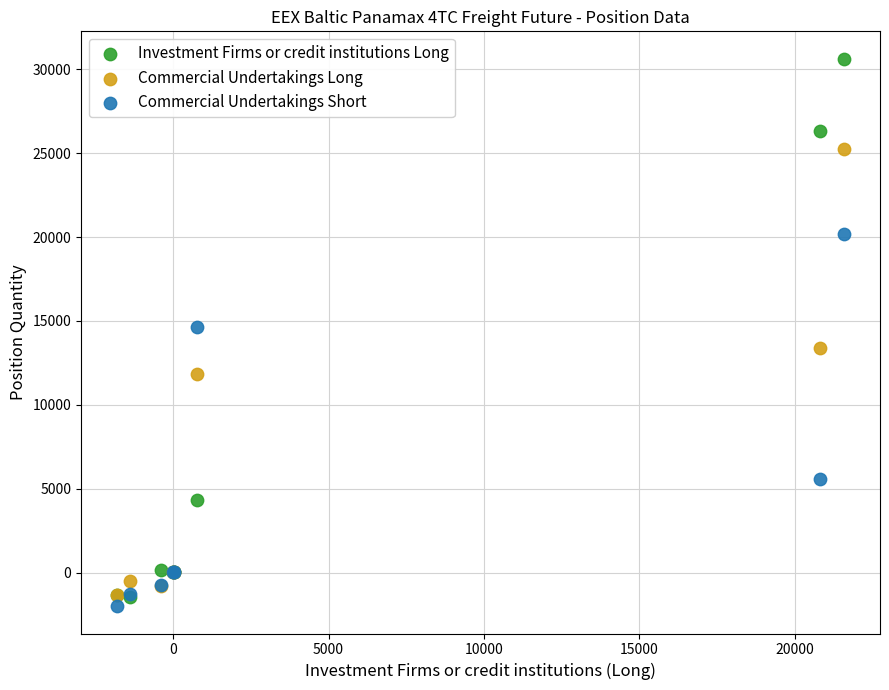

Which series has the largest Y range (max minus min)?

Investment Firms or credit institutions Long